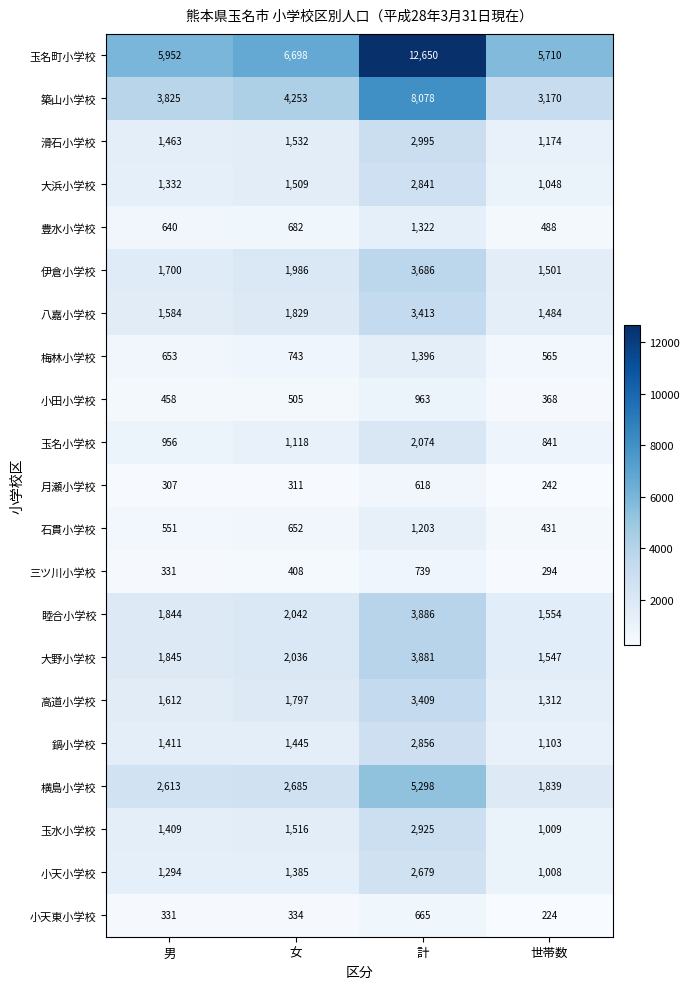

The 伊倉小学校 series shows 1501 at 世帯数. True or false?

True